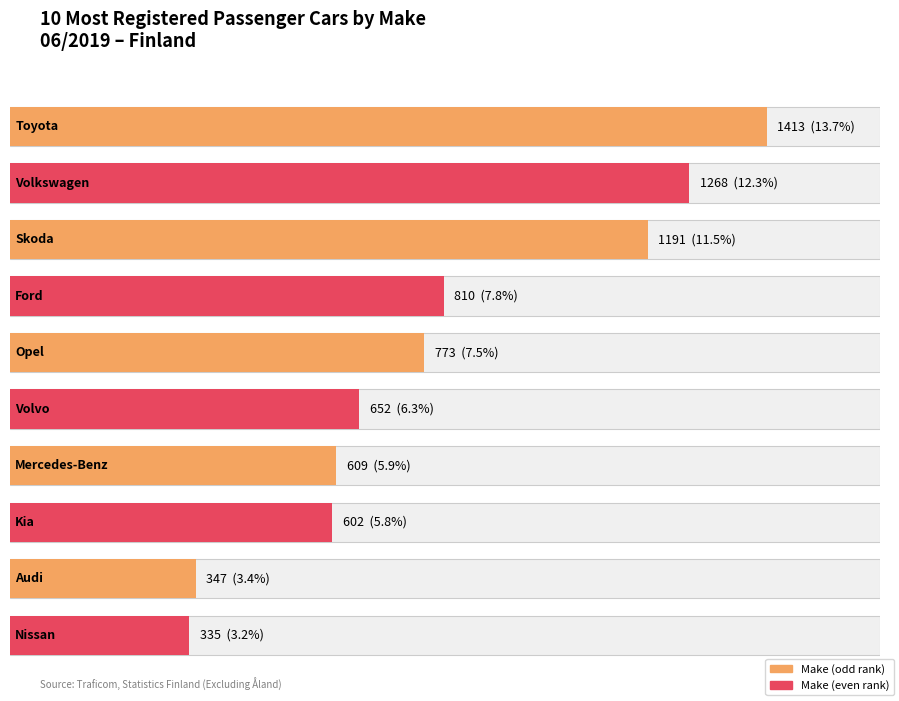

List the labels in order of value, largest first.

Toyota, Volkswagen, Skoda, Ford, Opel, Volvo, Mercedes-Benz, Kia, Audi, Nissan